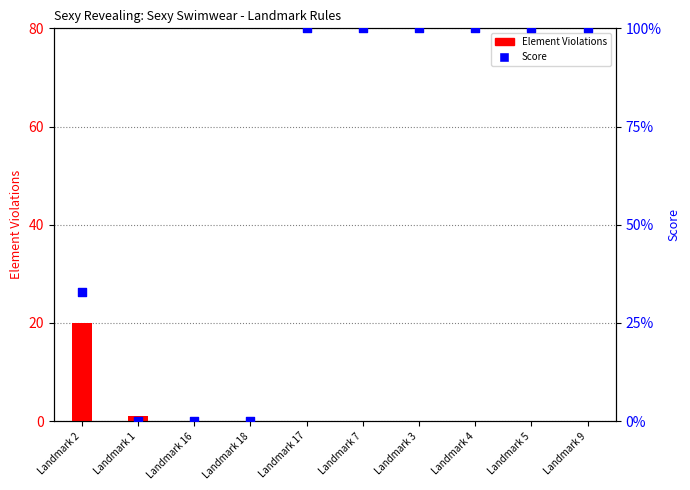

What is the total value across all series at Landmark 7?

100